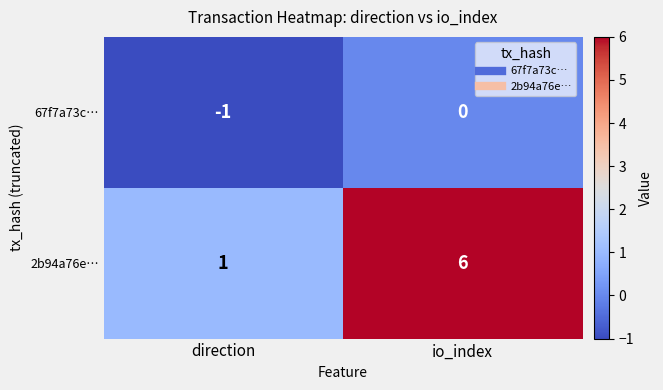

Reading left to right, list all the values displayed in this chart.

67f7a73c…: direction=-1	io_index=0
2b94a76e…: direction=1	io_index=6